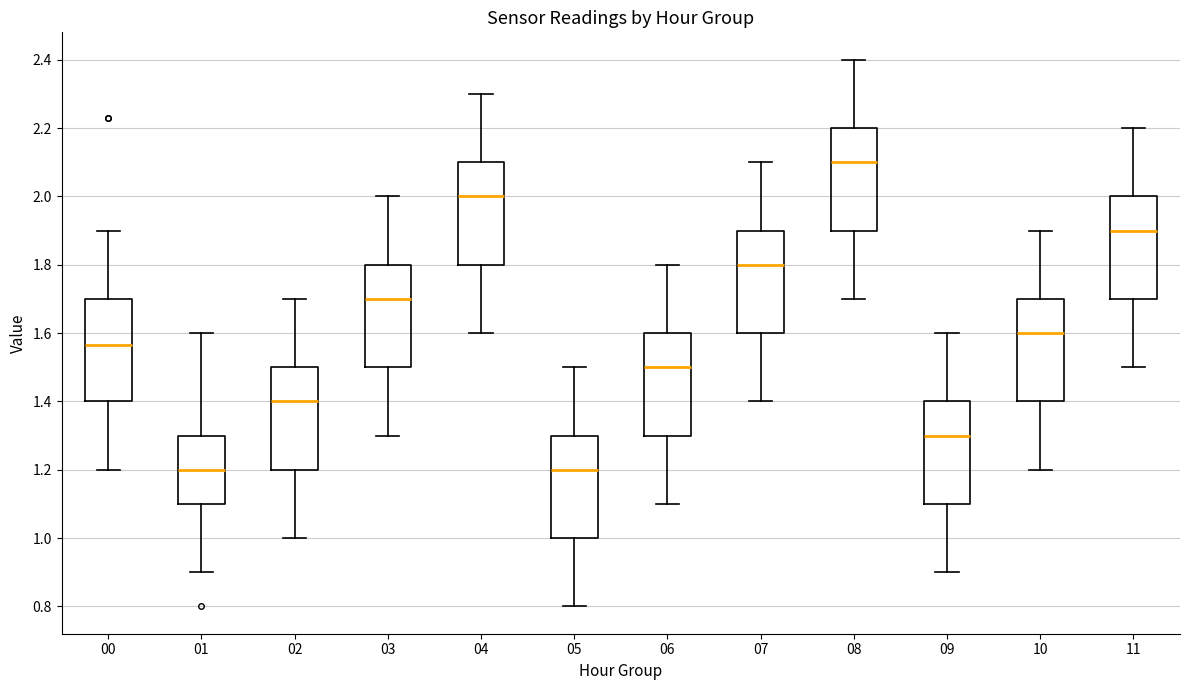

Reading left to right, read every box against the y-axis: the position of its median line, the range the box covers, and the ends of its whiskers. The values are not printed on the chart, so give them approximately, as read against the axis.

00: median 1.56, box 1.40 to 1.70, whiskers 1.20 to 1.90
01: median 1.20, box 1.10 to 1.30, whiskers 0.90 to 1.60
02: median 1.40, box 1.20 to 1.50, whiskers 1.00 to 1.70
03: median 1.70, box 1.50 to 1.80, whiskers 1.30 to 2.00
04: median 2.00, box 1.80 to 2.10, whiskers 1.60 to 2.30
05: median 1.20, box 1.00 to 1.30, whiskers 0.80 to 1.50
06: median 1.50, box 1.30 to 1.60, whiskers 1.10 to 1.80
07: median 1.80, box 1.60 to 1.90, whiskers 1.40 to 2.10
08: median 2.10, box 1.90 to 2.20, whiskers 1.70 to 2.40
09: median 1.30, box 1.10 to 1.40, whiskers 0.90 to 1.60
10: median 1.60, box 1.40 to 1.70, whiskers 1.20 to 1.90
11: median 1.90, box 1.70 to 2.00, whiskers 1.50 to 2.20